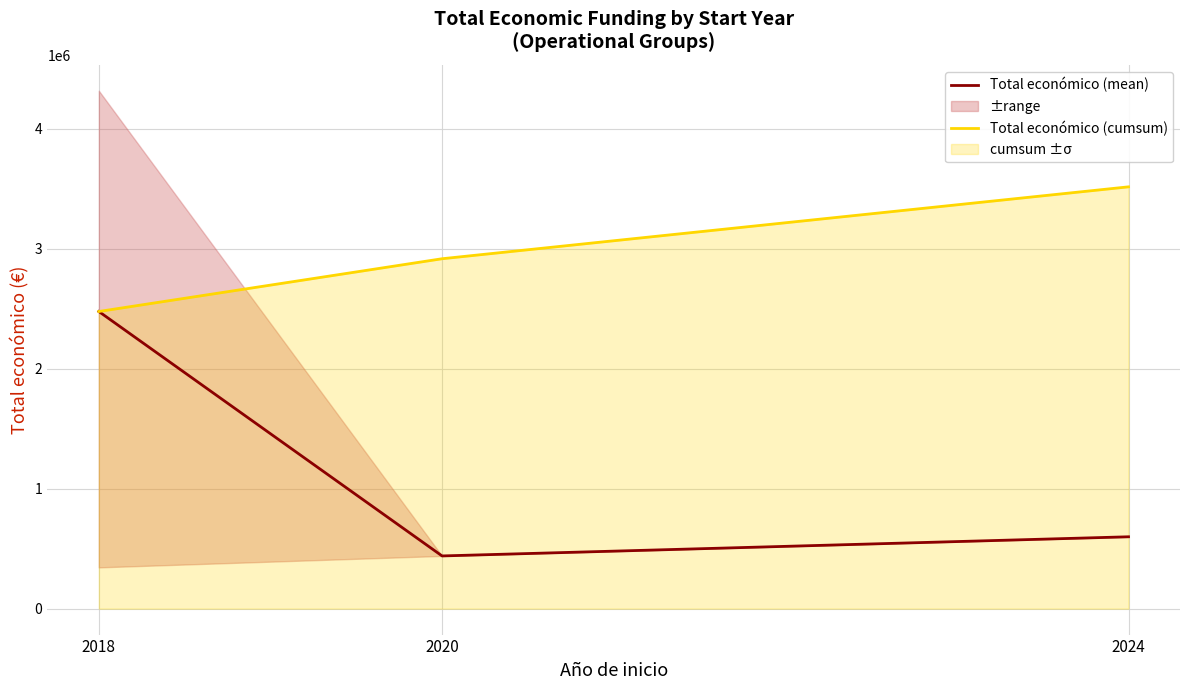

At how many categories does at least one series exceed 1303965?

3